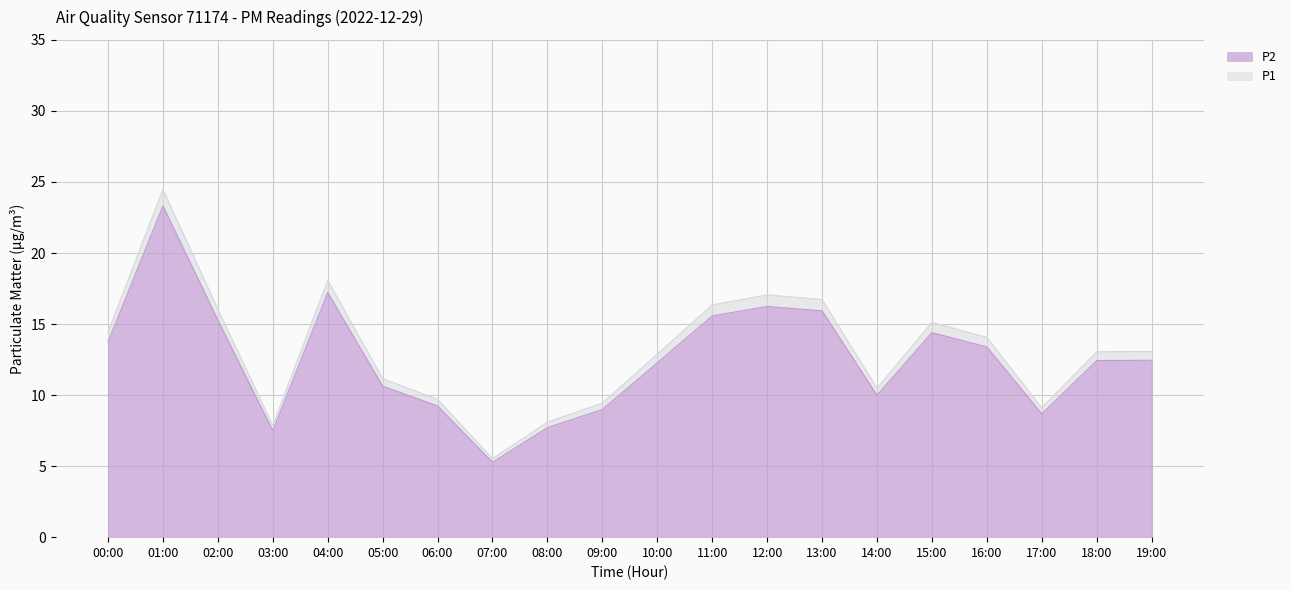

Is it true that P2 equals 5.2 at 17:00?

False